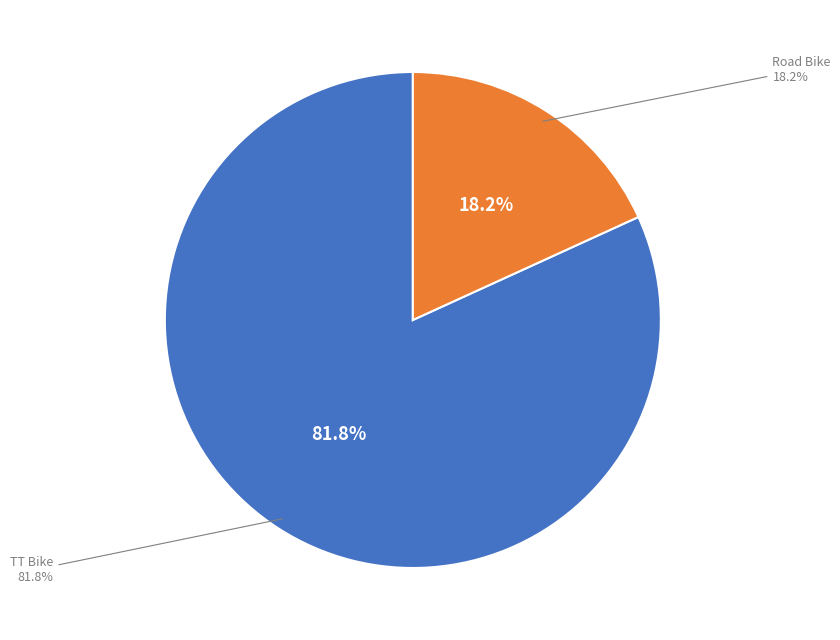

Is TT Bike the majority of the pie?

Yes